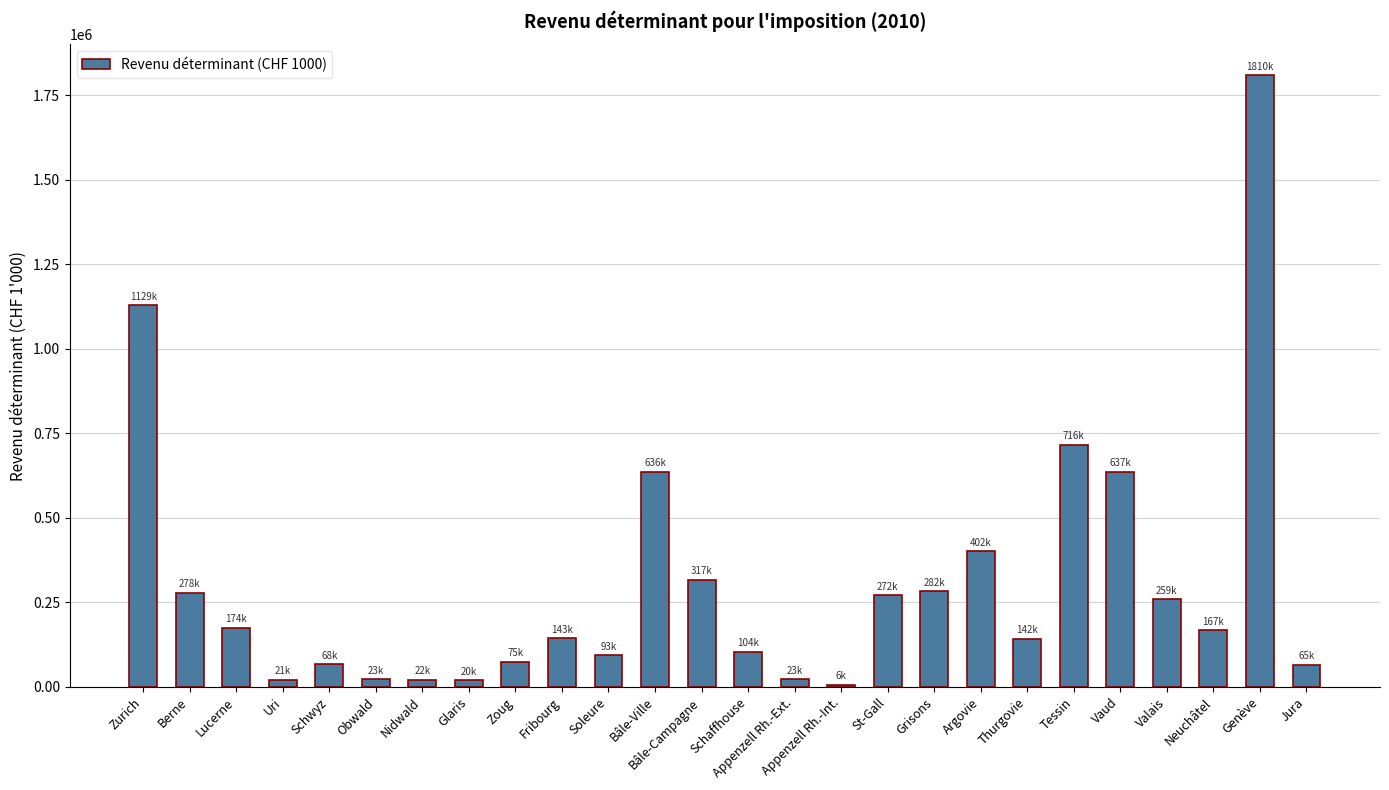

Between Jura and Glaris, which is larger?

Jura